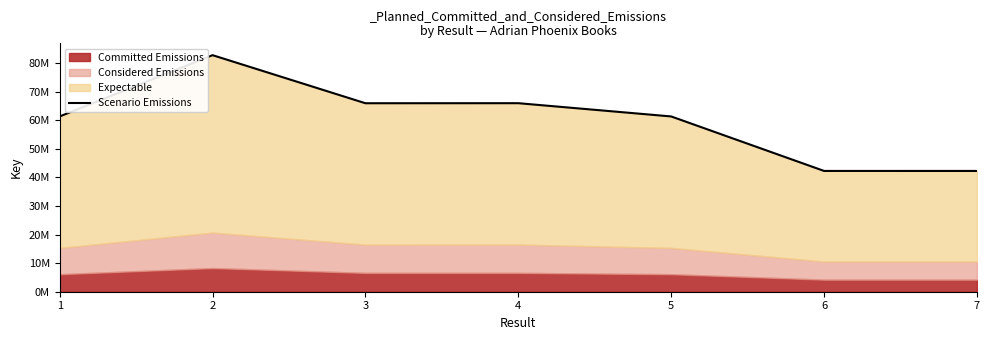

Rank the categories by value from highest to lowest.

2, 4, 3, 1, 5, 6, 7